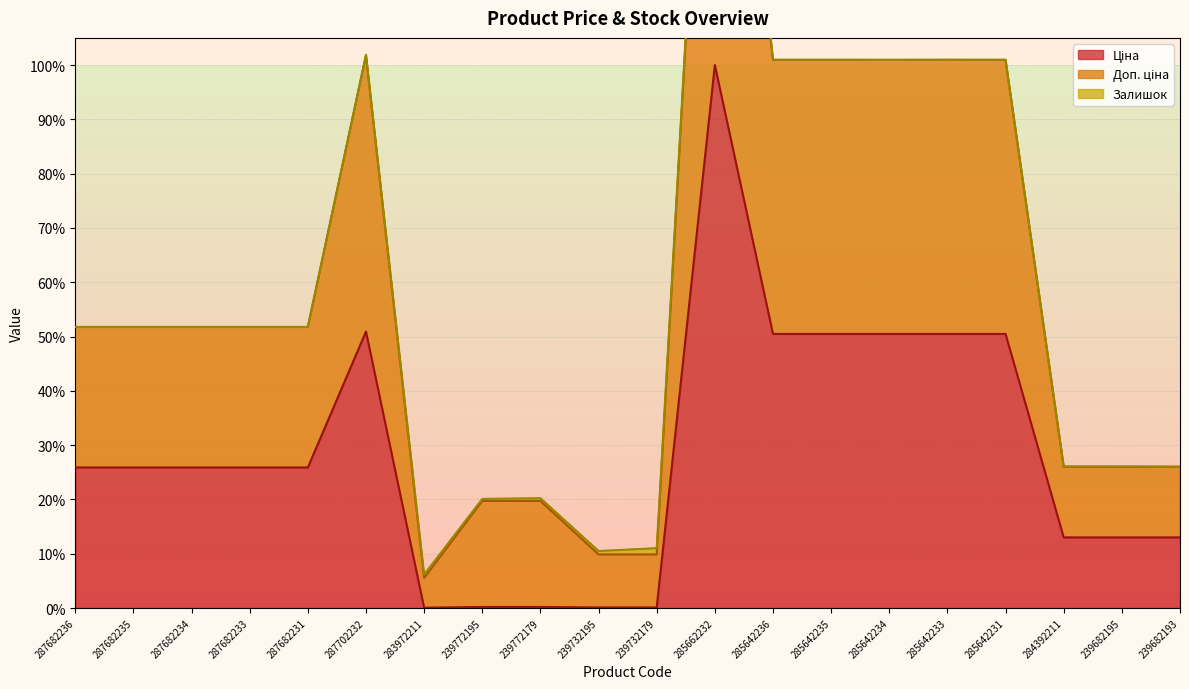

What position from the left is 239732195?

10